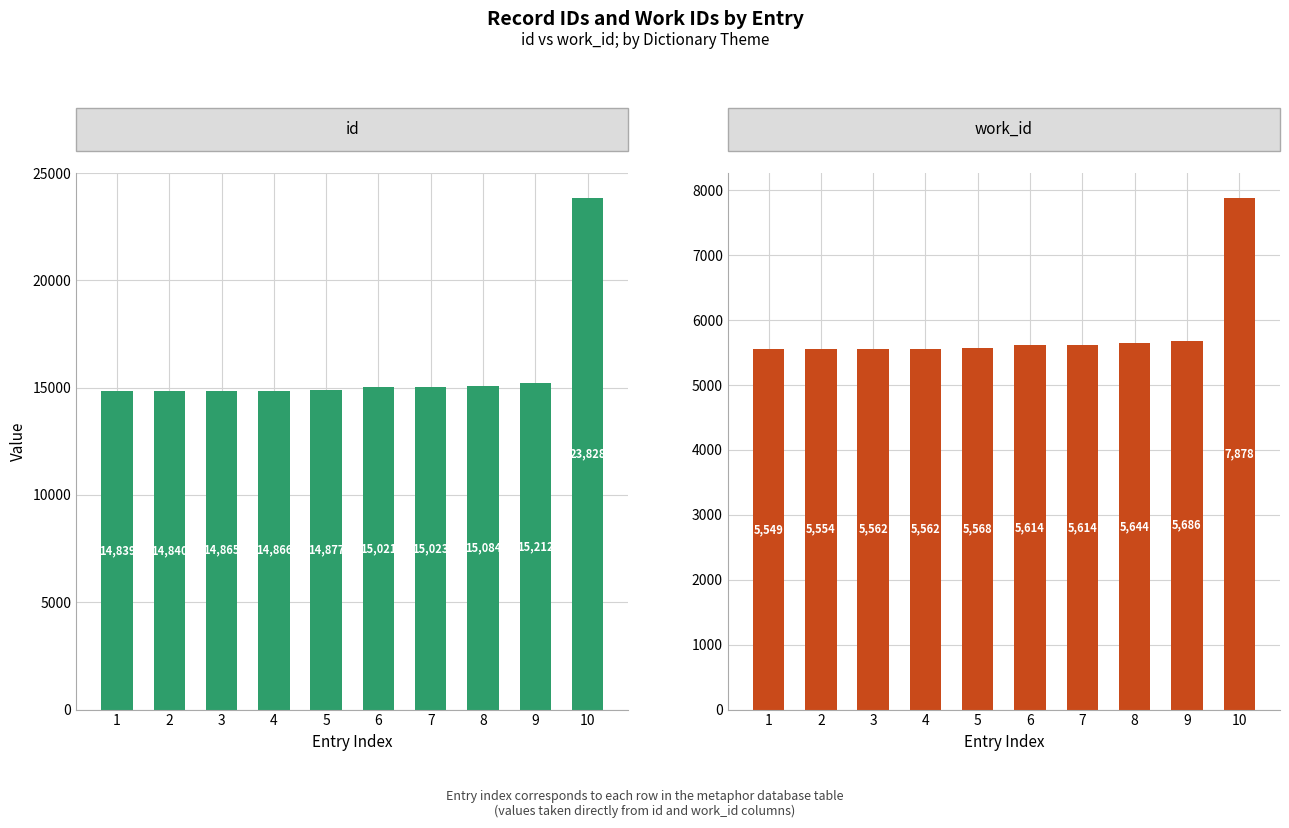

How many bars are there in total?

20